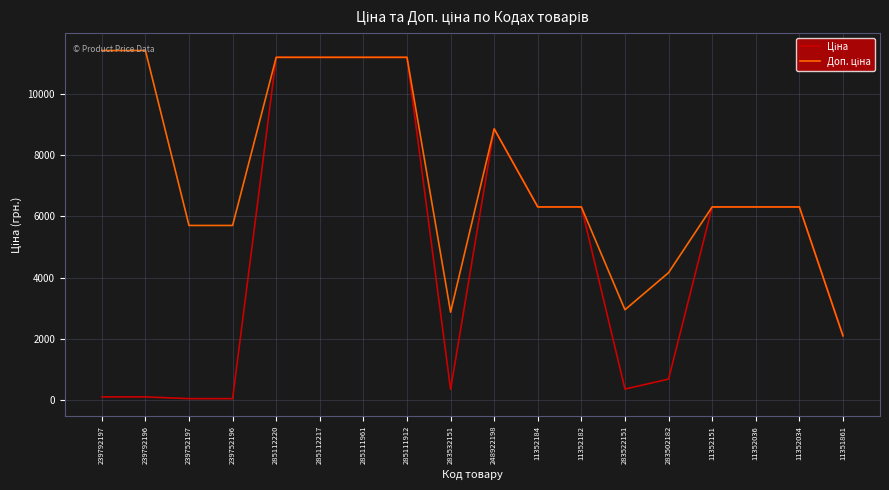

True or false: Ціна has more than 1 points higher than both neighbors.

False